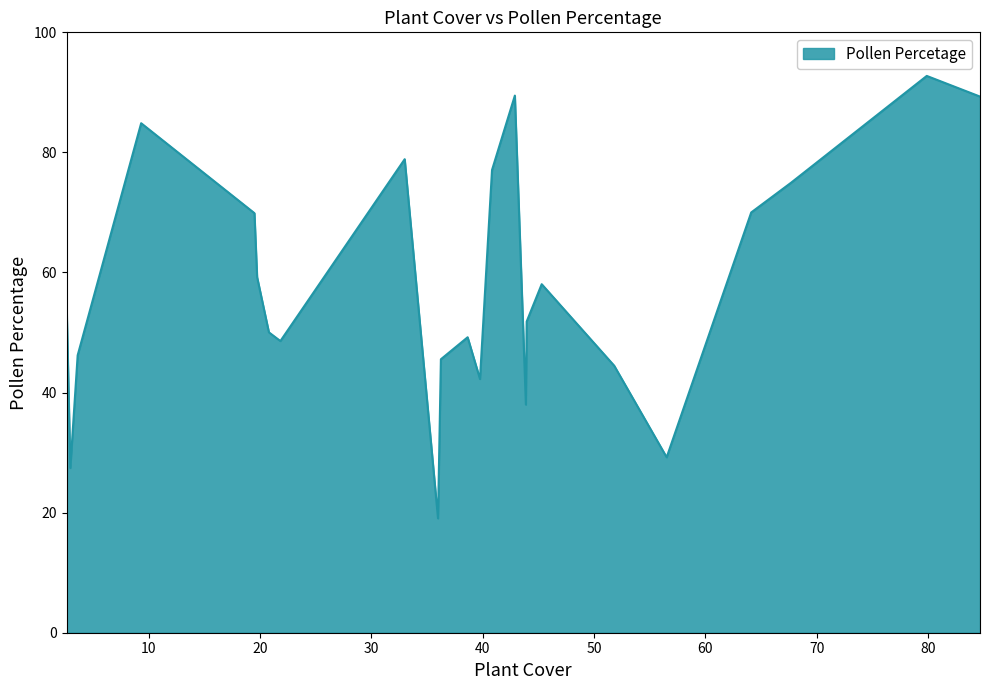

What is the minimum value shown in the chart?

19.1